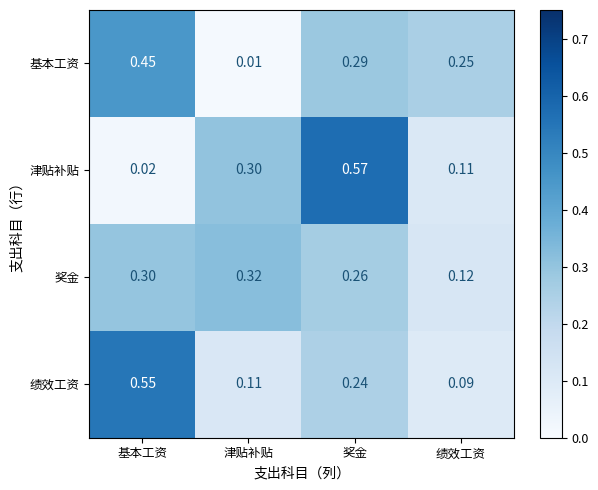

Count the number of categories in the chart.

4